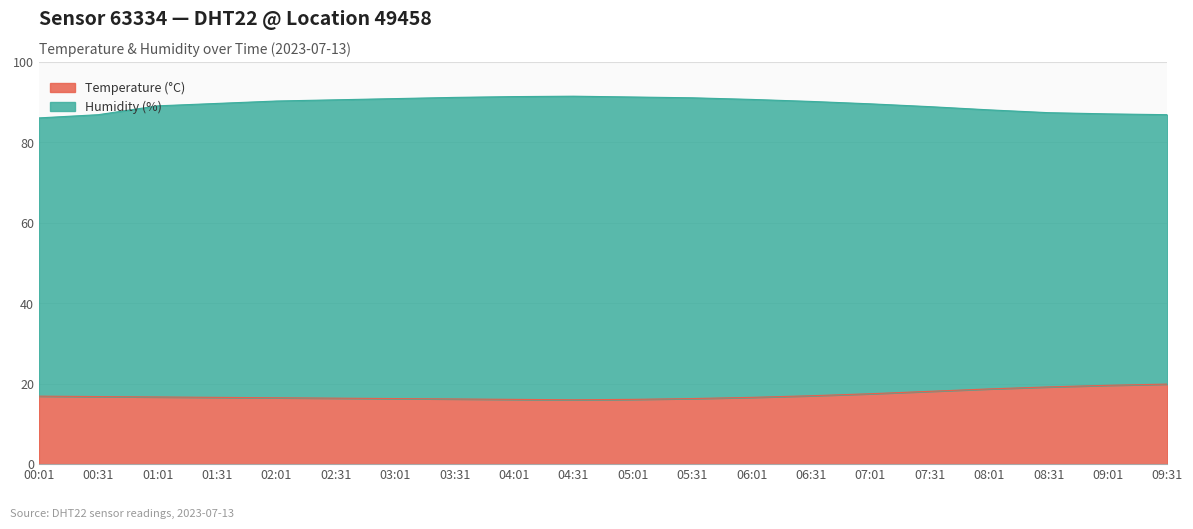

Which category has the lowest value across all series?

04:31